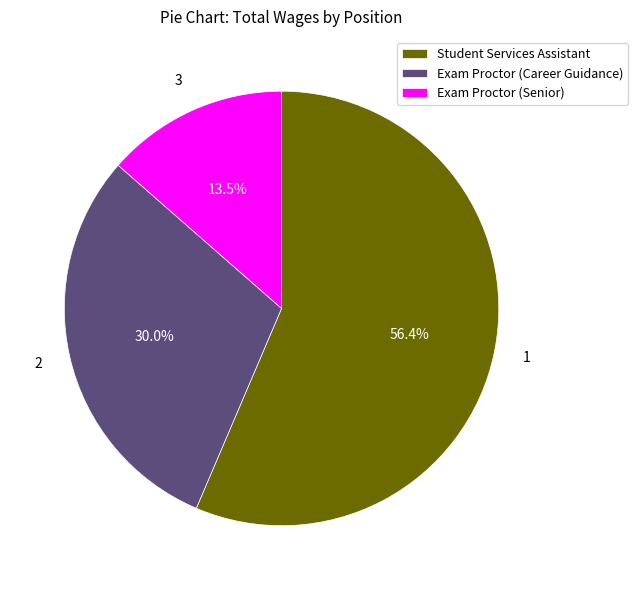

Which category accounts for the majority?

Student Services Assistant